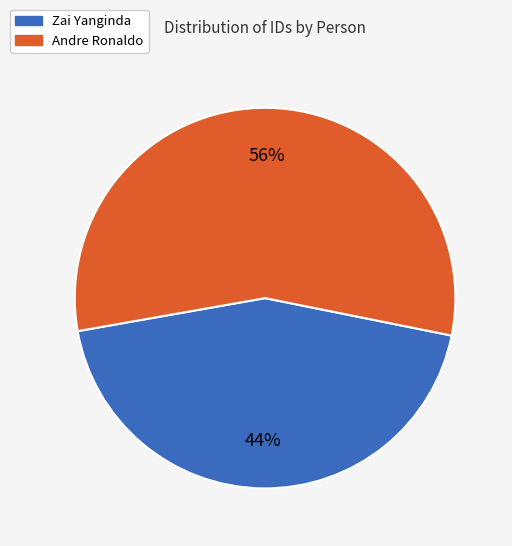

To the nearest percent, what portion does Zai Yanginda represent?

44%